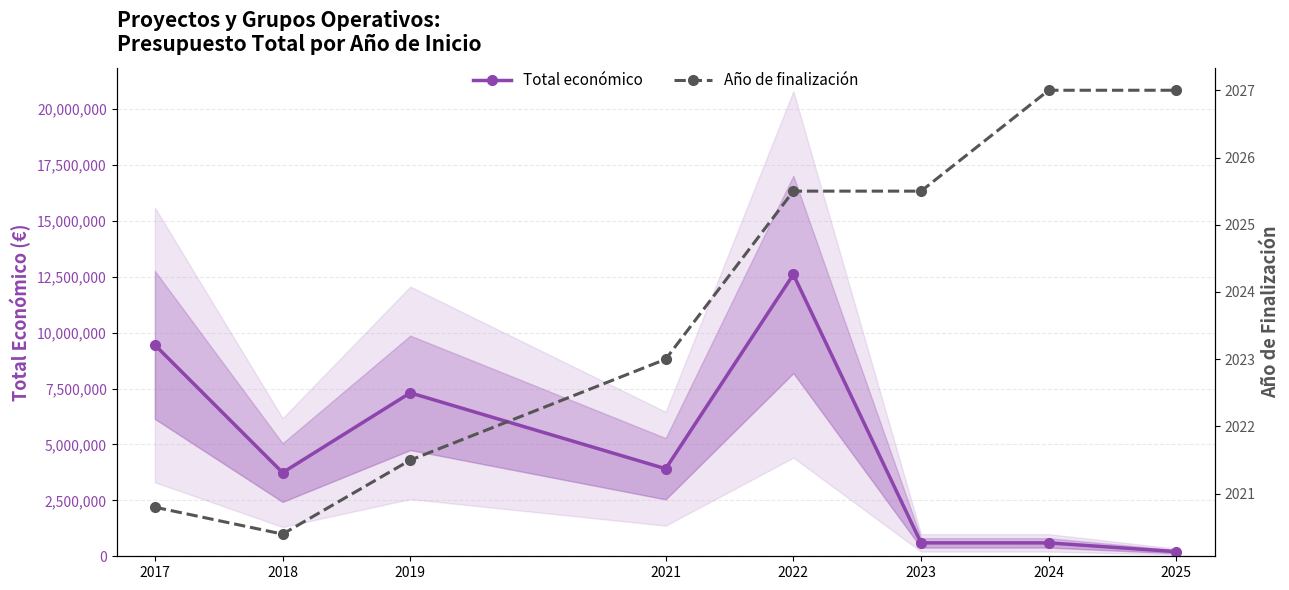

The value of Total económico at 2024 is 599211.0. True or false?

True